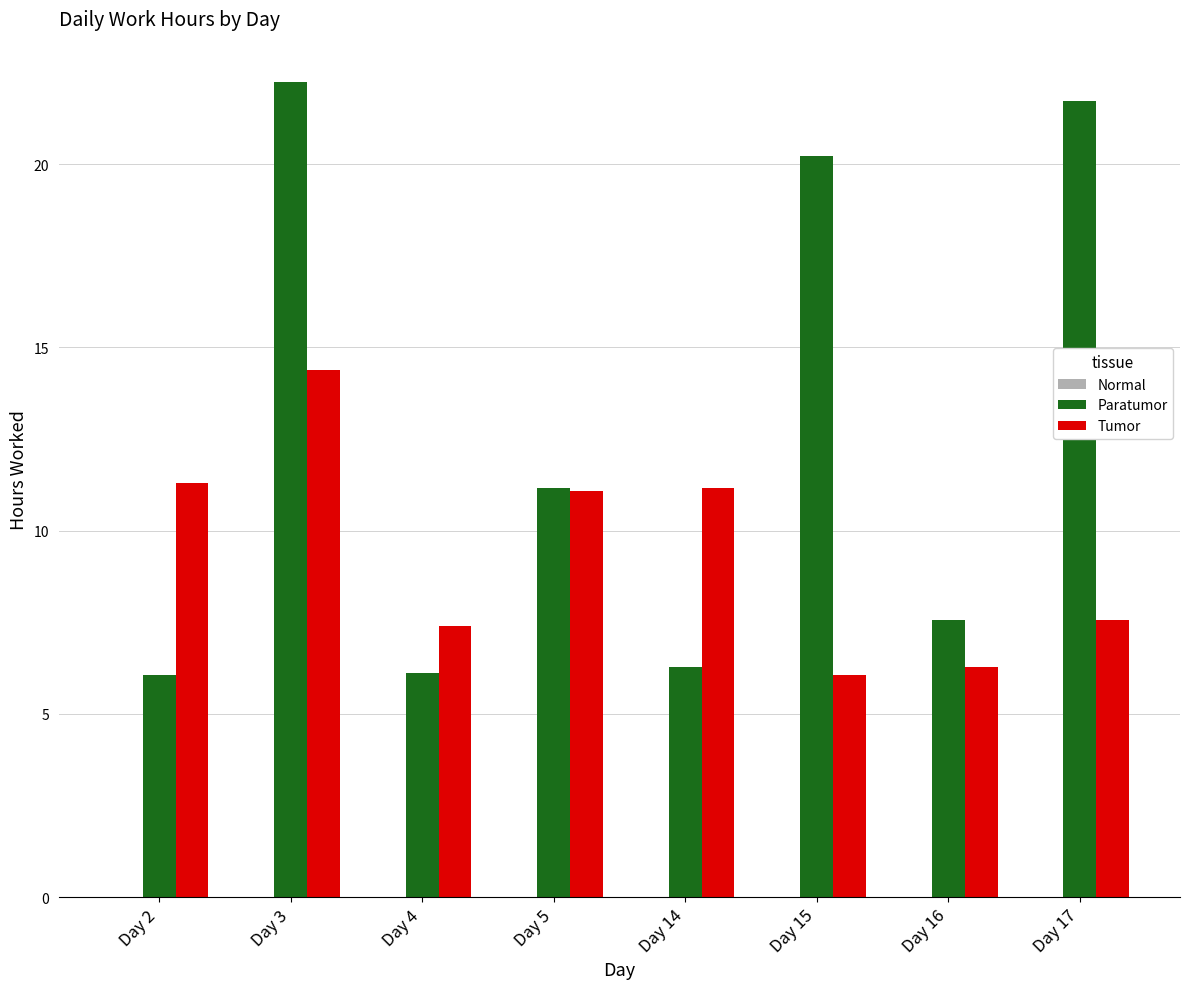

What is the maximum value shown in the chart?

22.2